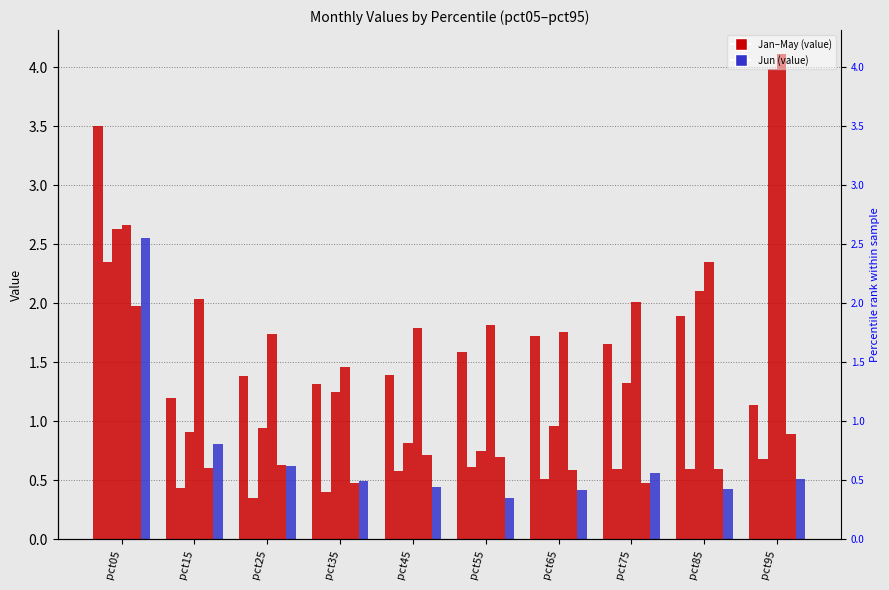

What is the highest value of the Jun series?

2.6